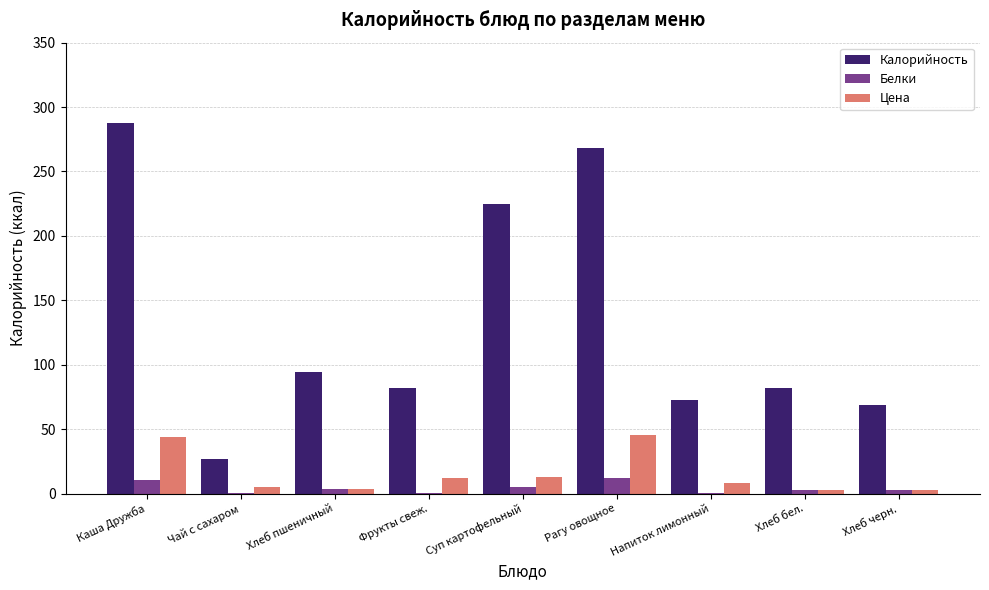

What is the sum of all Цена values?

137.0